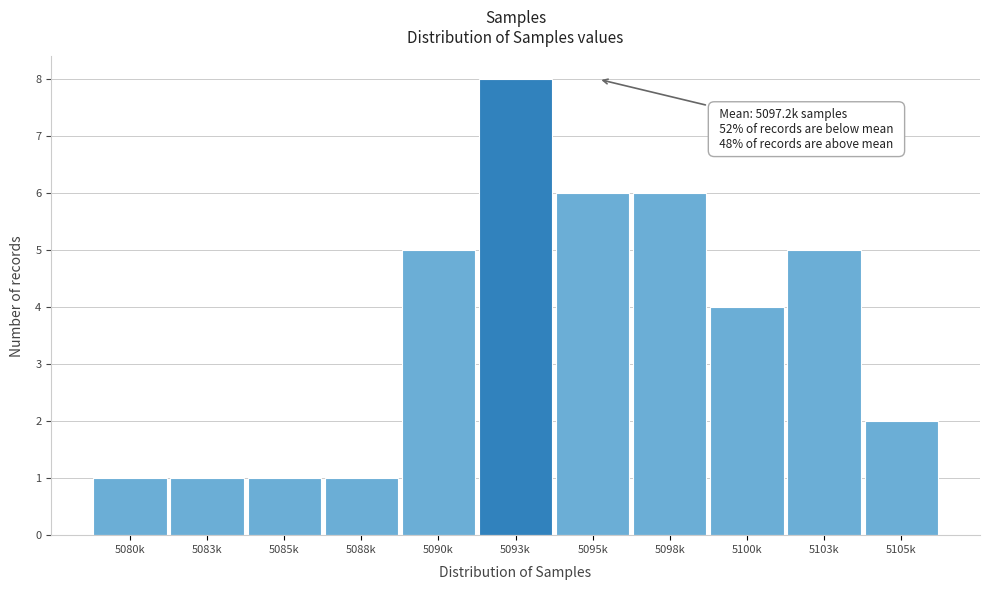

Reading left to right, extract all data points from this chart.

1	1	1	1	5	8	6	6	4	5	2